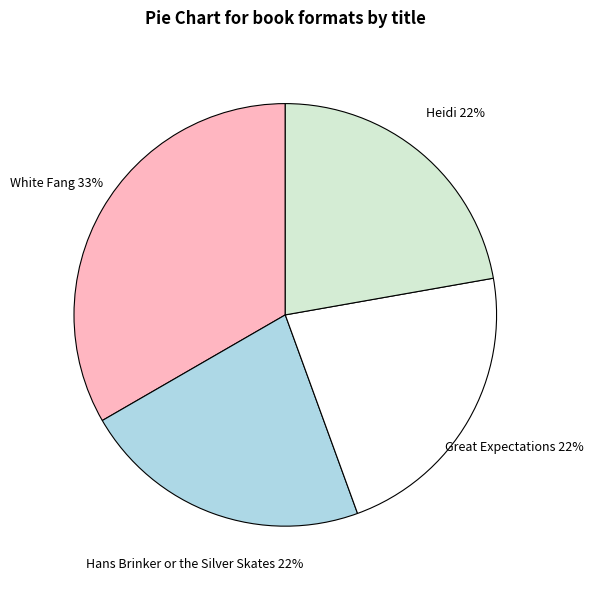

Approximately how many times larger is the value at White Fang compared to Great Expectations?

1.5